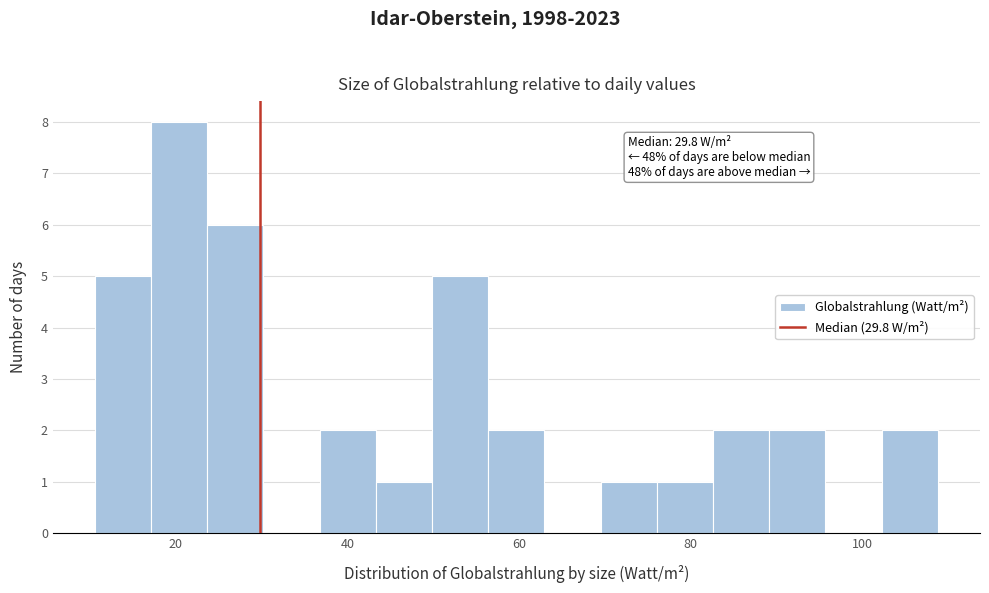

Around what value on the x-axis is the tallest bar? Give the approximate position of its centre, as read against the axis.

20